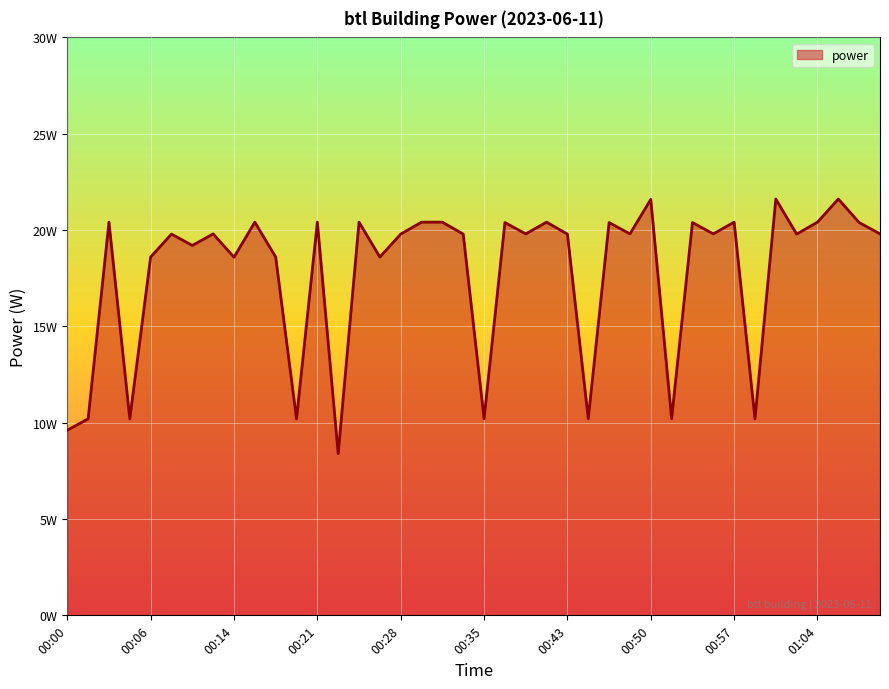

Reading right to left, transcribe all the data shown in this chart.

19.8	20.4	21.6	20.4	19.8	21.6	10.2	20.4	19.8	20.4	10.2	21.6	19.8	20.4	10.2	19.8	20.4	19.8	20.4	10.2	19.8	20.4	20.4	19.8	18.6	20.4	8.4	20.4	10.2	18.6	20.4	18.6	19.8	19.2	19.8	18.6	10.2	20.4	10.2	9.6